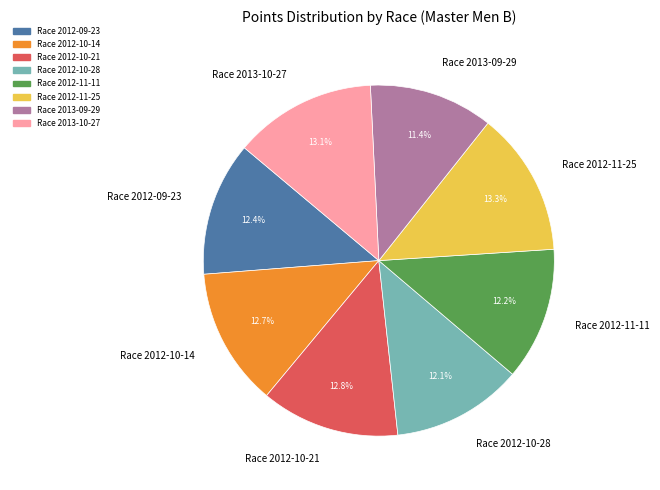

What percentage do Race 2012-11-11 and Race 2012-11-25 together represent?

25.5%